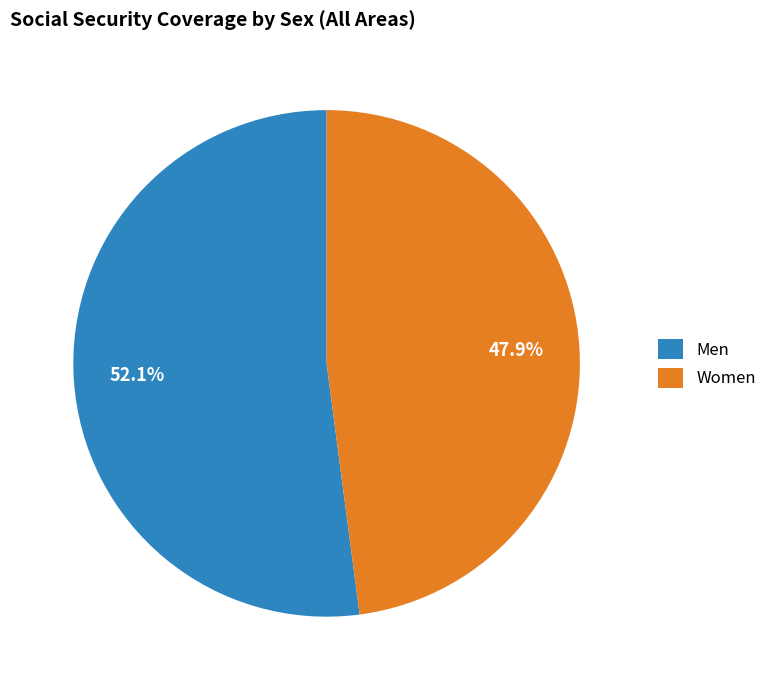

Between Men and Women, which is larger?

Men